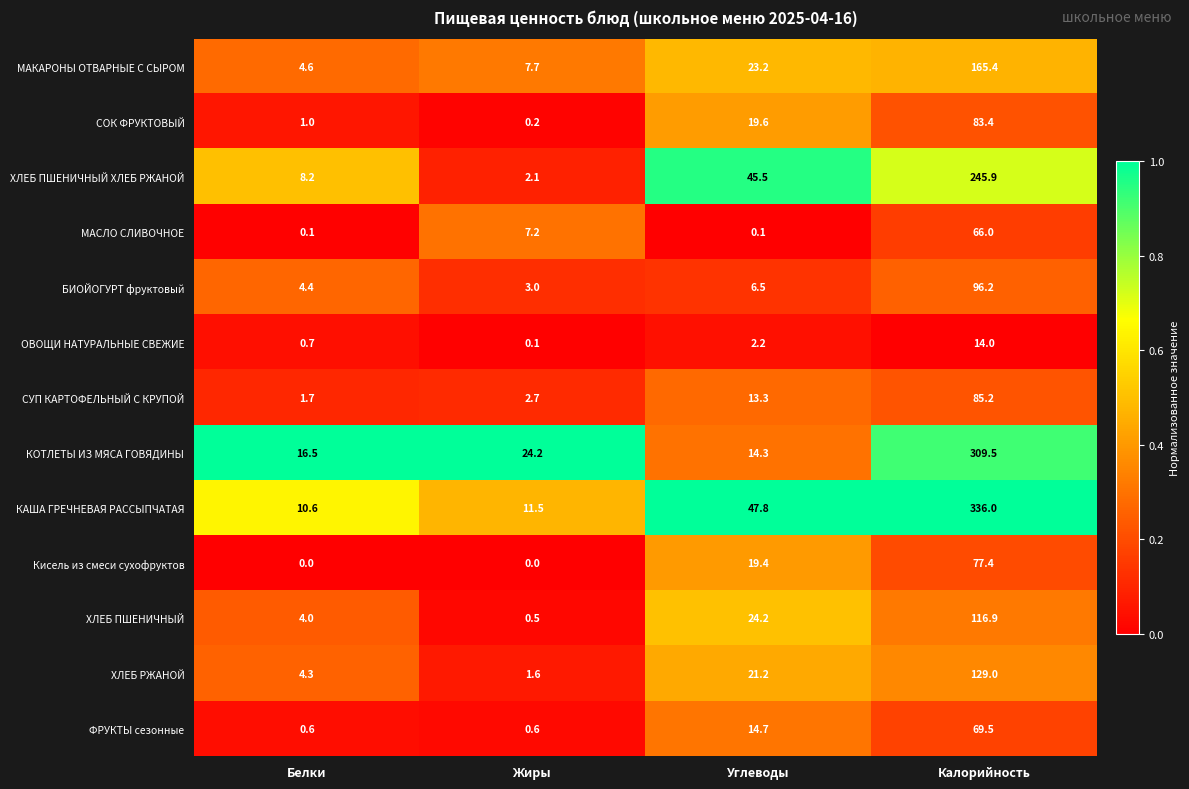

Between Жиры and Углеводы, which series saw the biggest shift?

ХЛЕБ ПШЕНИЧНЫЙ ХЛЕБ РЖАНОЙ